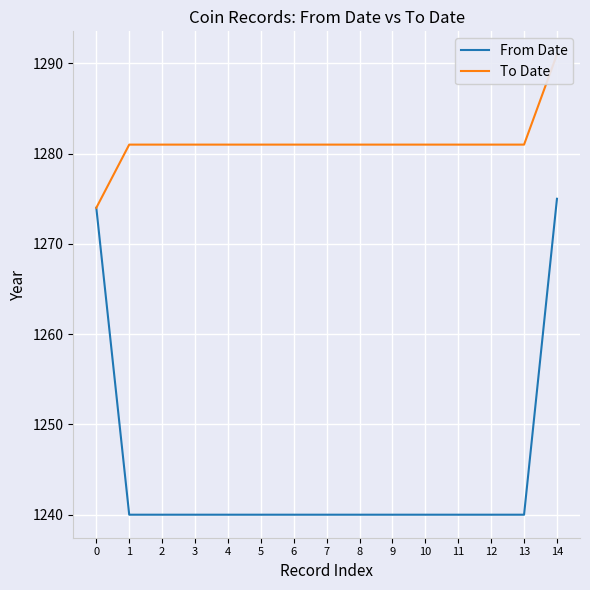

The From Date series shows 367 at 14. True or false?

False